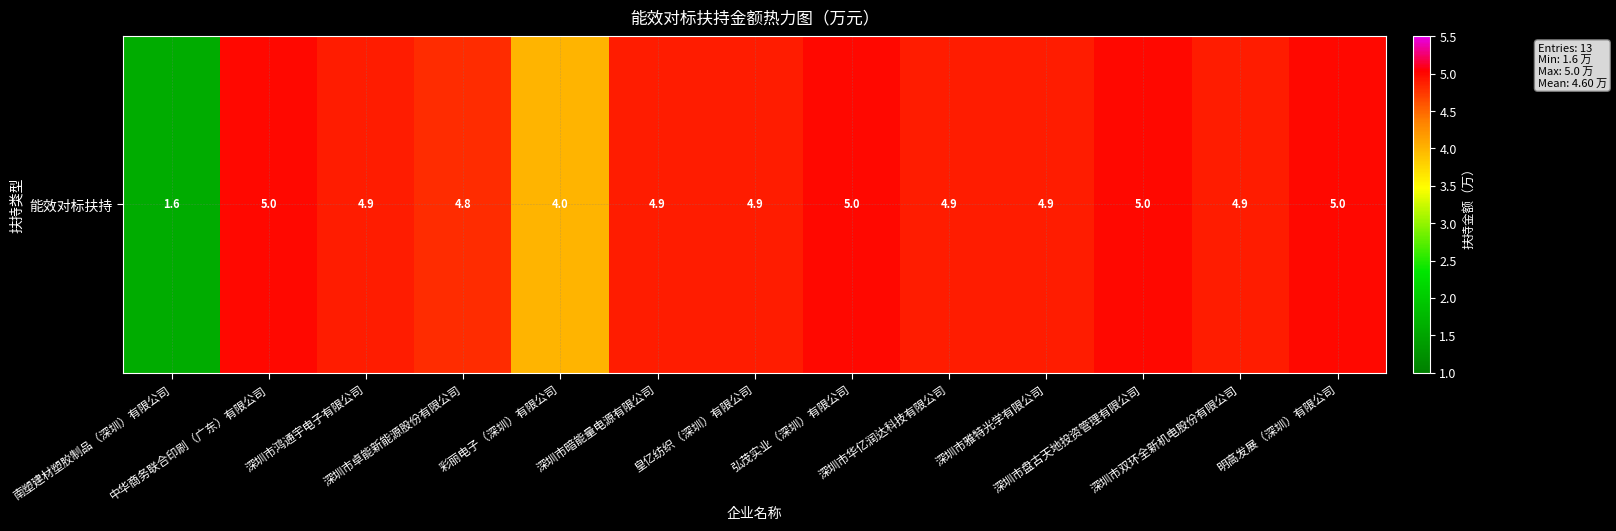

Reading right to left, transcribe all the data shown in this chart.

明高发展（深圳）有限公司=5.0	深圳市双环全新机电股份有限公司=4.9	深圳市盘古天地投资管理有限公司=5.0	深圳市雅特光学有限公司=4.9	深圳市华亿润达科技有限公司=4.9	弘茂实业（深圳）有限公司=5.0	皇亿纺织（深圳）有限公司=4.9	深圳市暗能量电源有限公司=4.9	彩丽电子（深圳）有限公司=4.0	深圳市卓能新能源股份有限公司=4.8	深圳市鸿通宇电子有限公司=4.9	中华商务联合印刷（广东）有限公司=5.0	南塑建材塑胶制品（深圳）有限公司=1.6